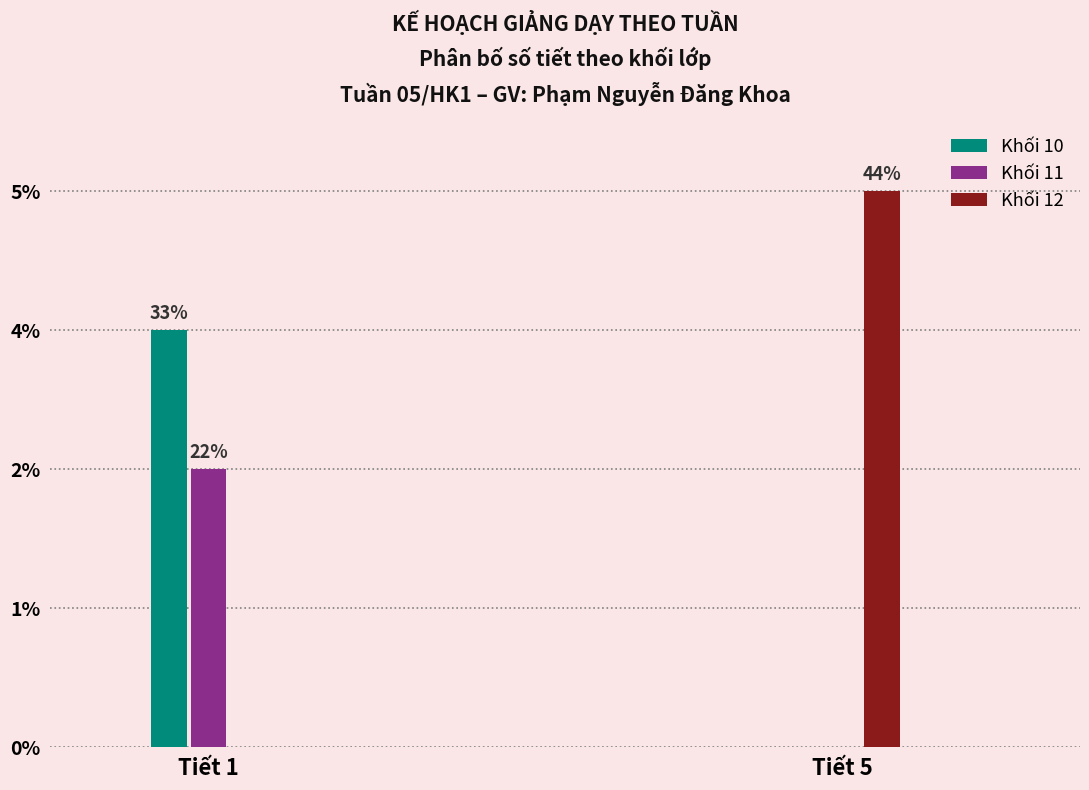

What are all the series names shown in the legend?

Khối 10, Khối 11, Khối 12